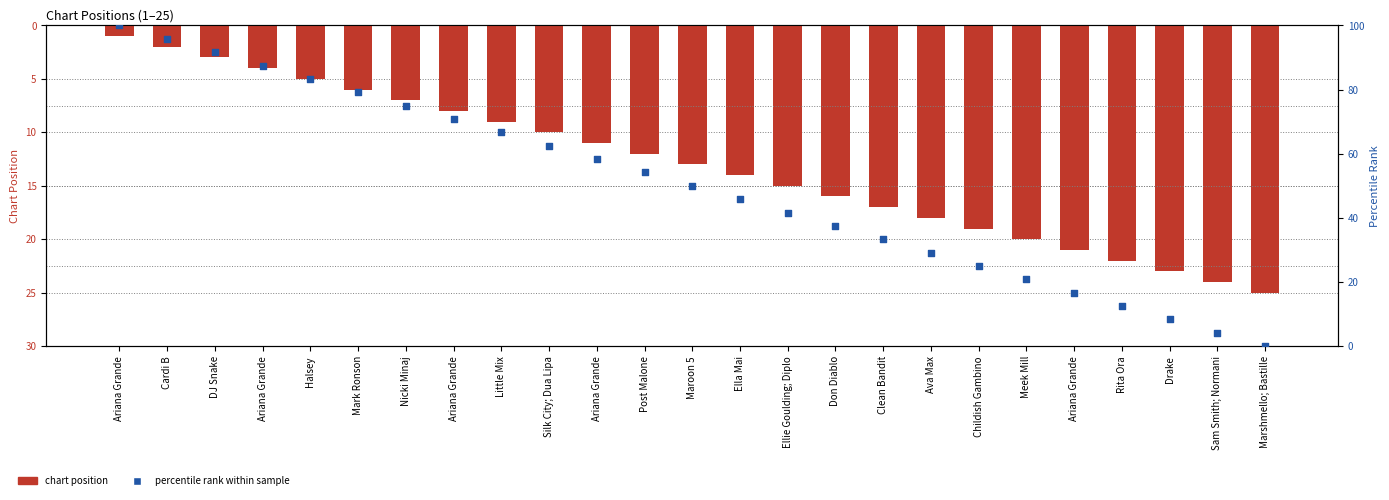

At which category is the sum across all series the highest?

Ariana Grande